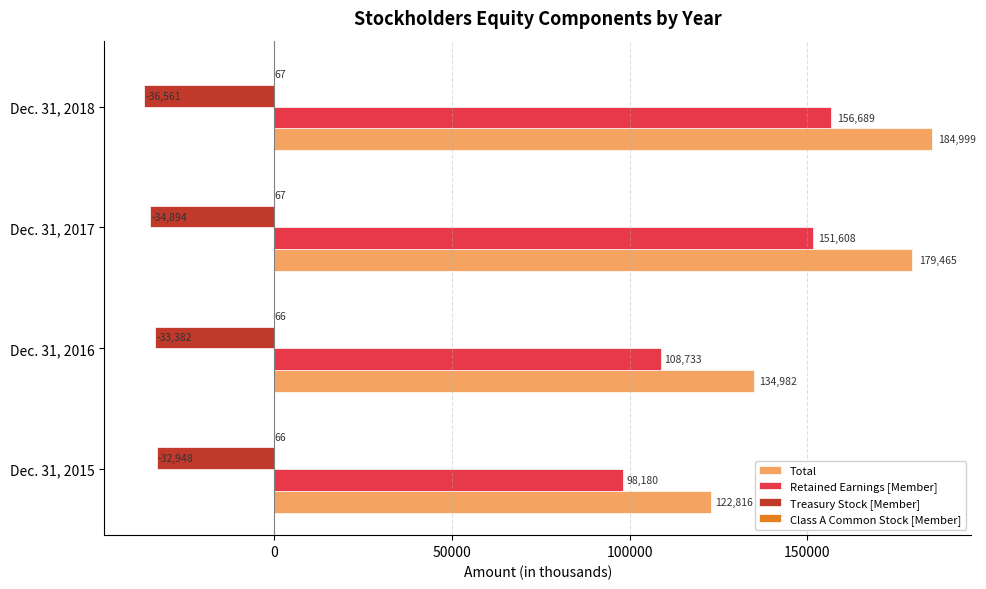

Which series has the largest total across all categories?

Total